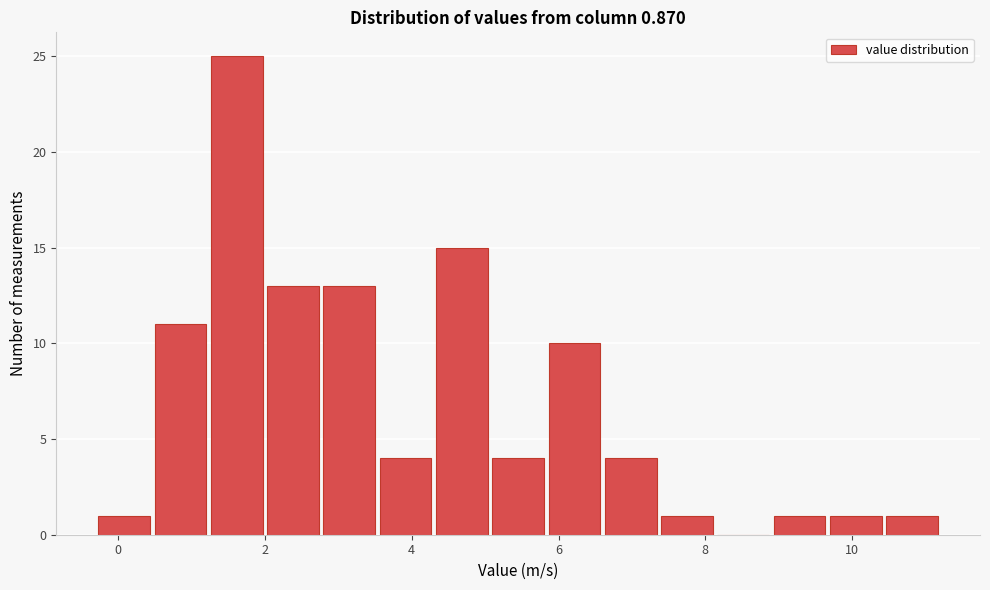

Read against the x-axis, roughly where is the centre of the tallest bar?

1.6